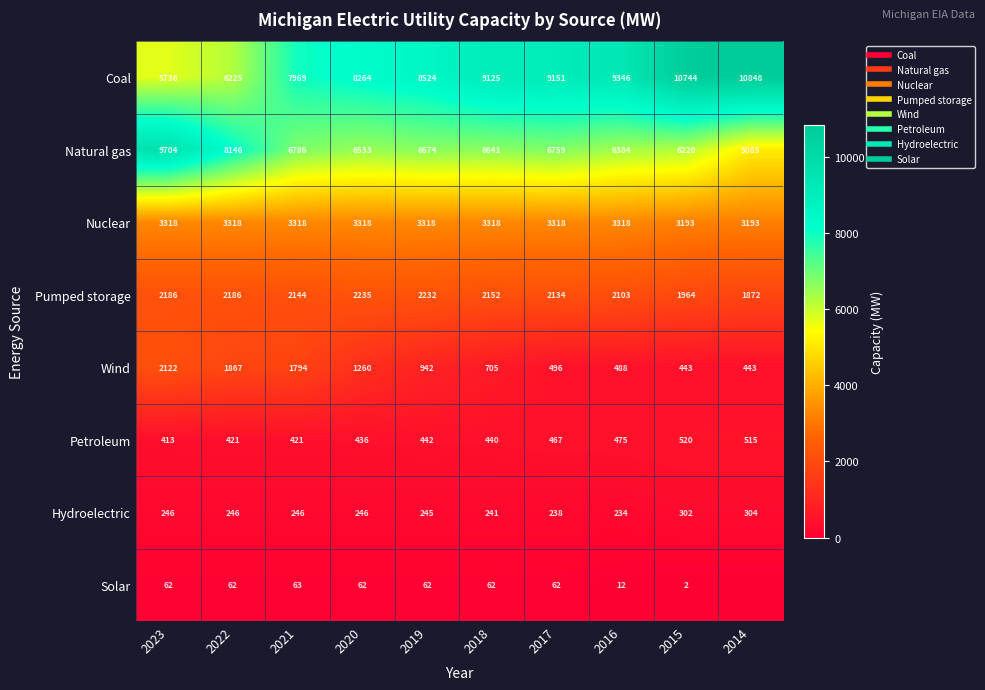

What is the total value across all series at 2023?

23787.0